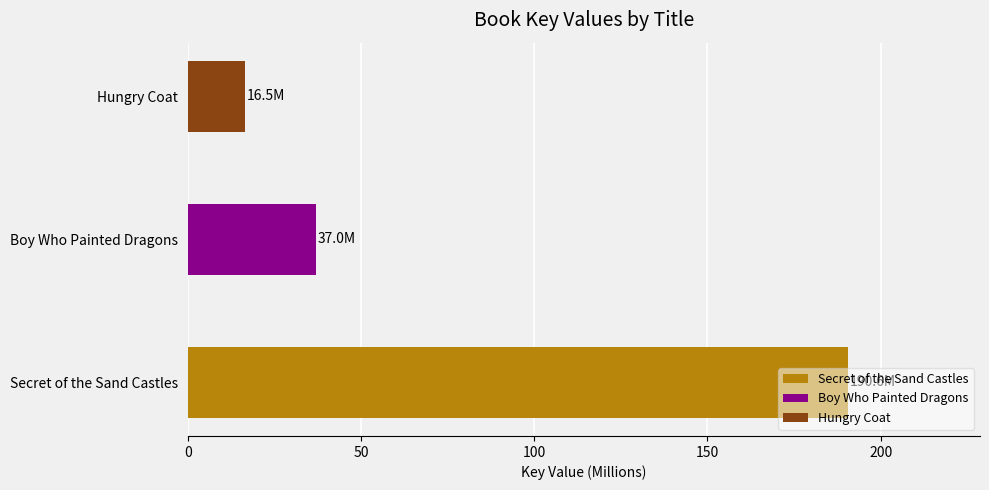

Approximately how many times larger is the value at Secret of the Sand Castles compared to Hungry Coat?

11.5